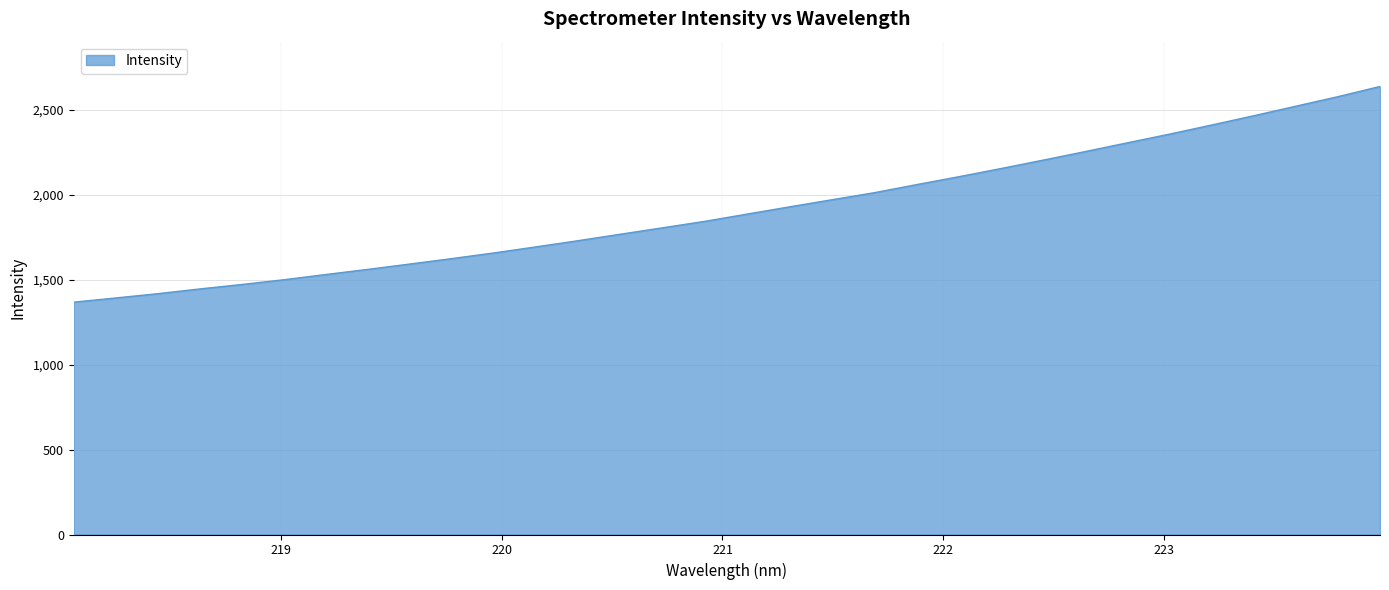

What is the difference between the maximum and minimum values?

1269.8